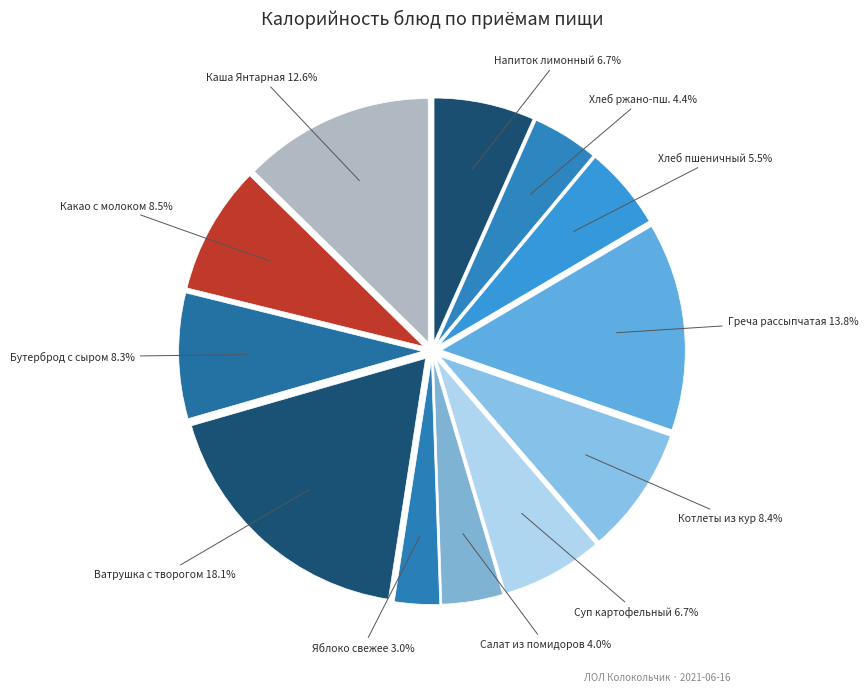

Which slice is the largest?

Ватрушка с творогом